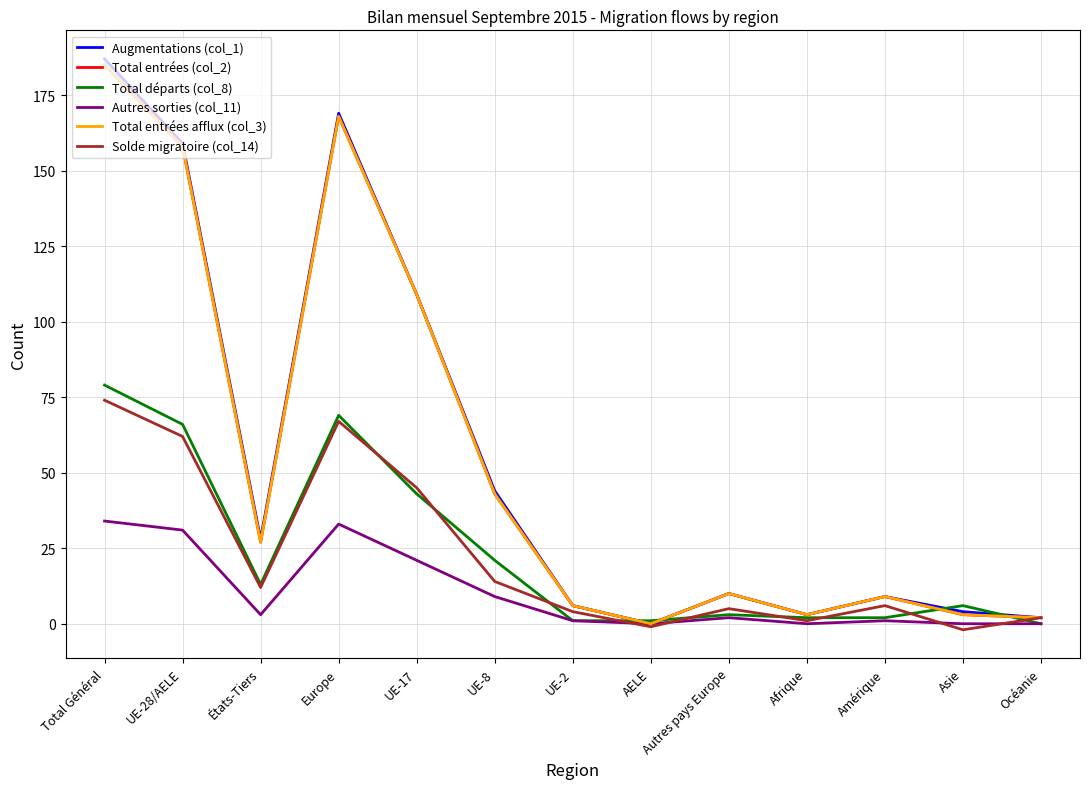

True or false: Solde migratoire (col_14) has more than 1 points higher than both neighbors.

True